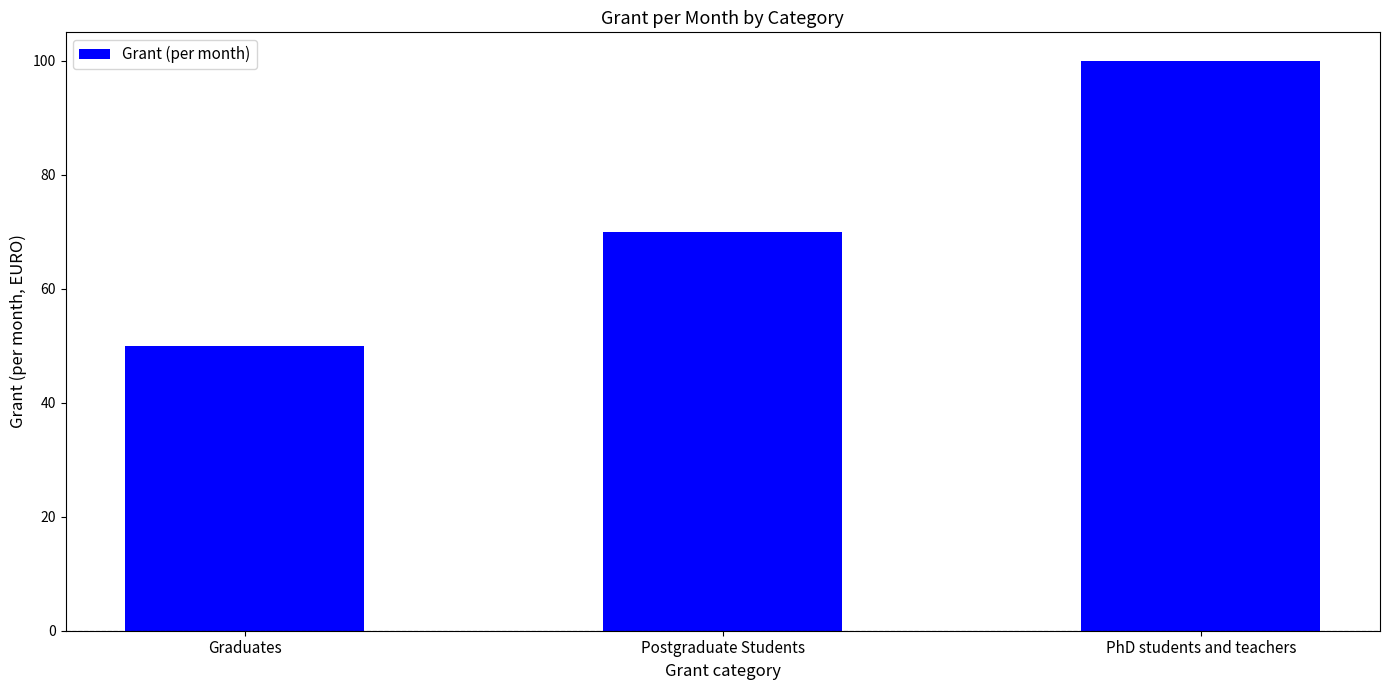

What is the difference between the maximum and minimum values?

50